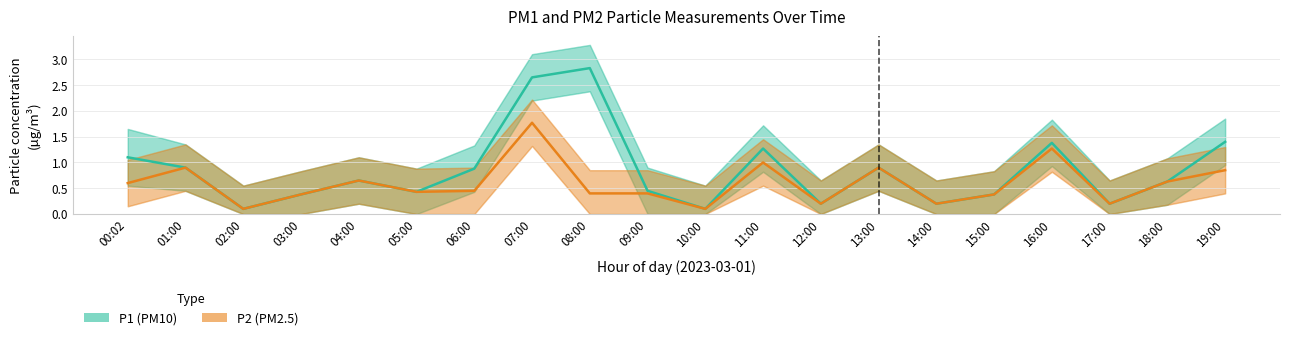

Does the chart display data point markers on the line(s)?

No